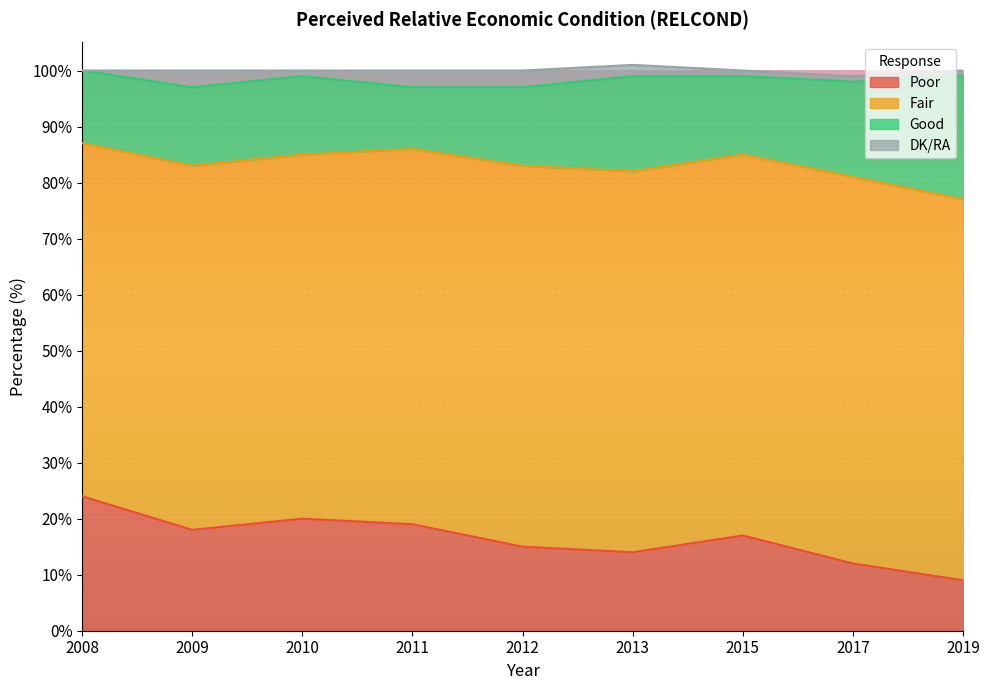

List the series in order of their peak value, highest first.

Fair, Poor, Good, DK/RA